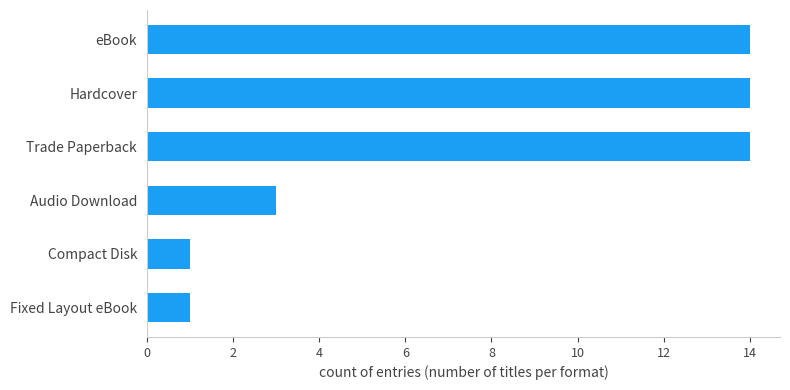

The chart shows a value of 1 at Fixed Layout eBook. True or false?

True